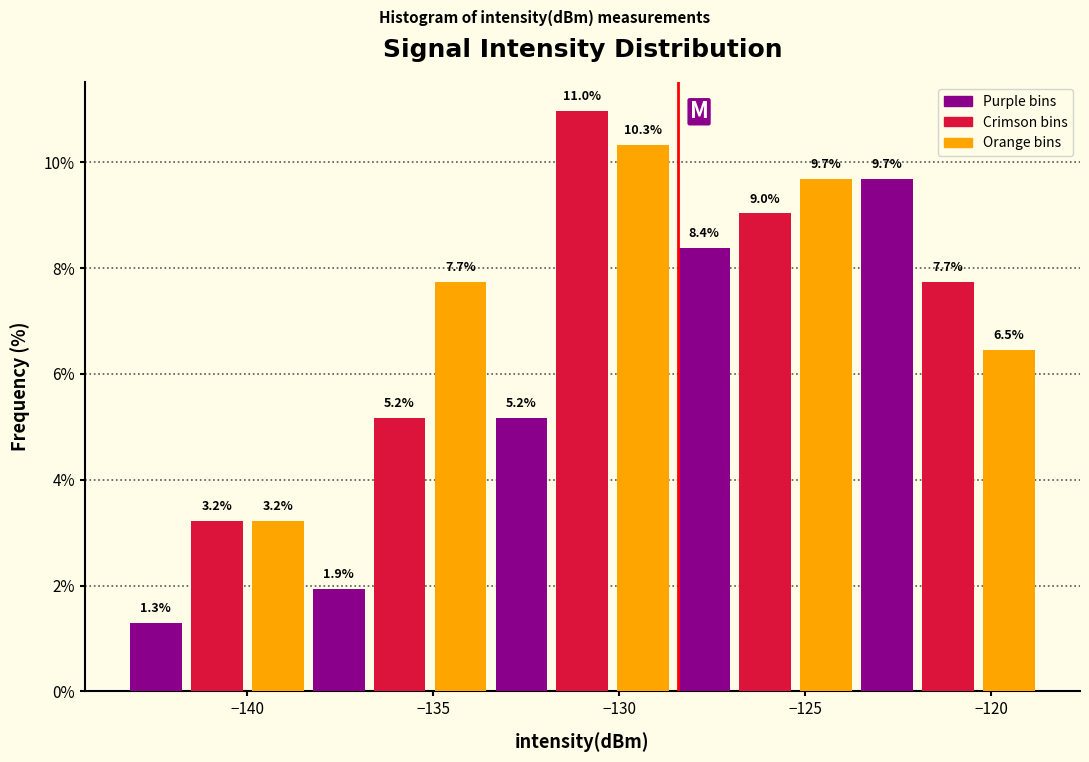

Around what value on the x-axis is the tallest bar? Give the approximate position of its centre, as read against the axis.

-131.0